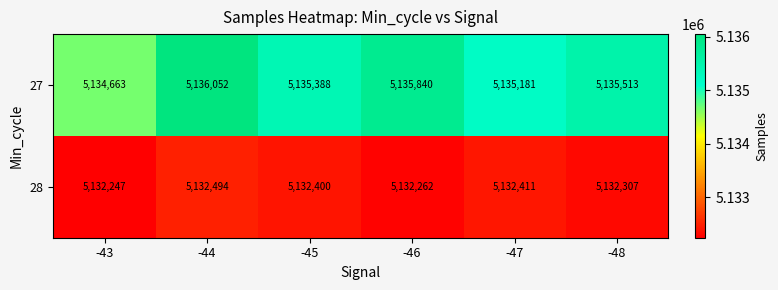

What is the difference between the 28 values at -45 and -44?

94